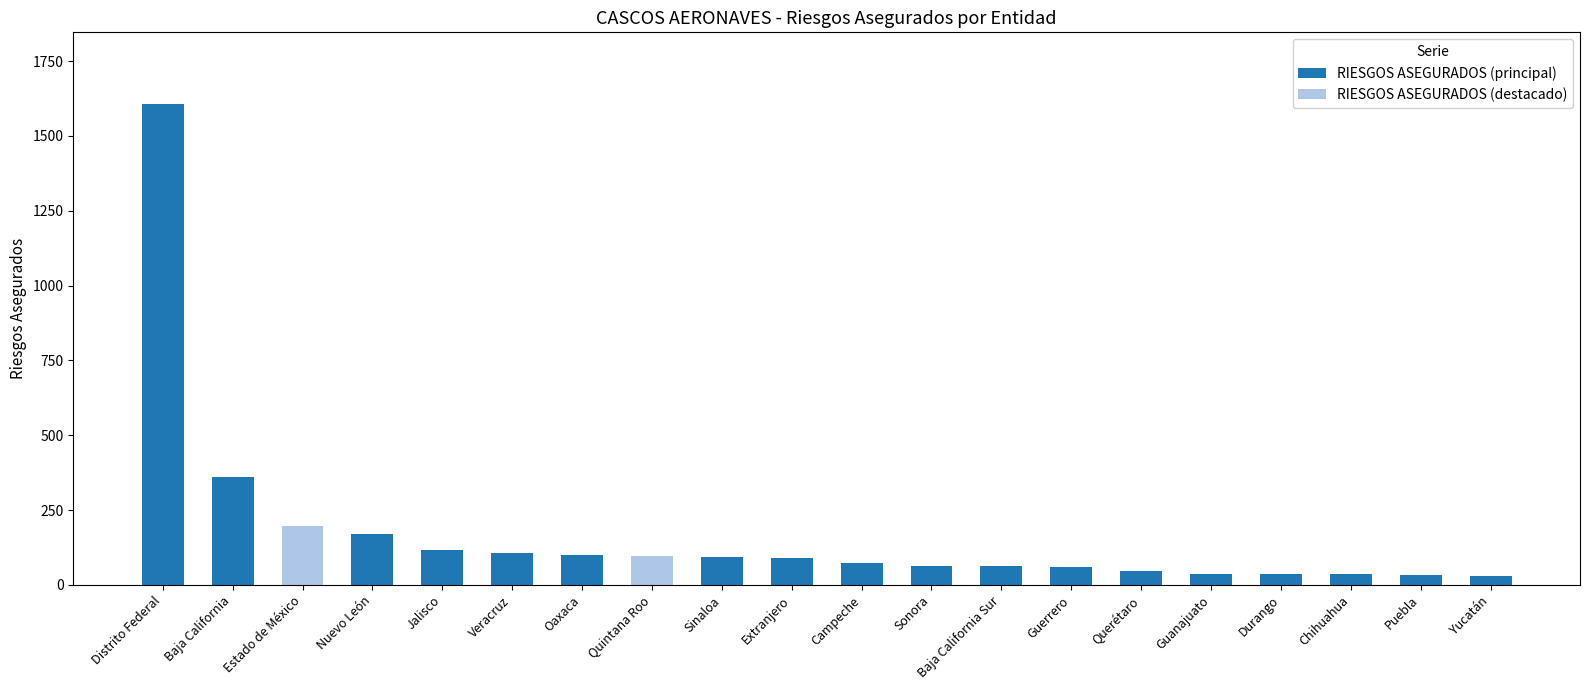

What is the change in value from Estado de México to Oaxaca?

-97